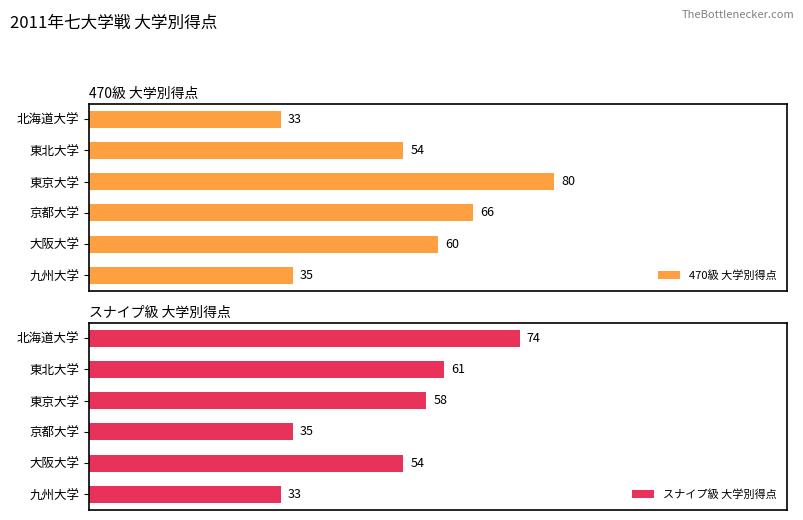

Which category has the lowest value in the 470級 大学別得点 series?

北海道大学